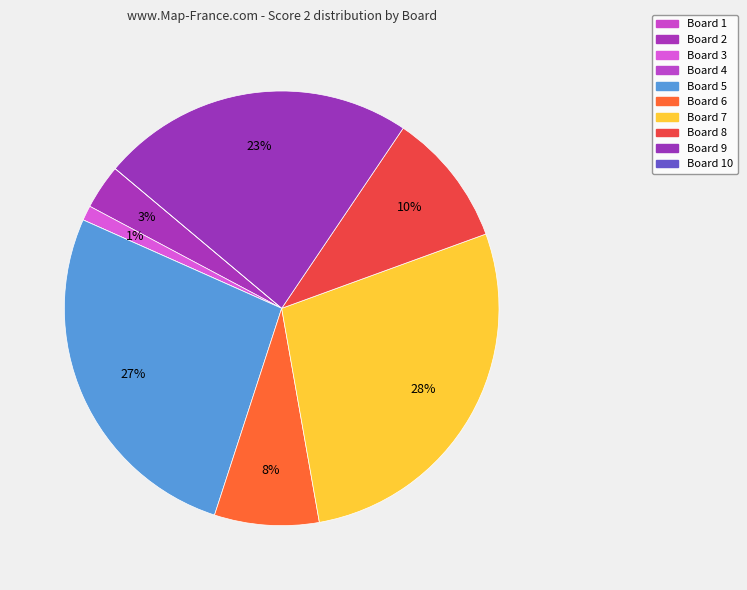

Does Board 10 represent more than half of the total?

No